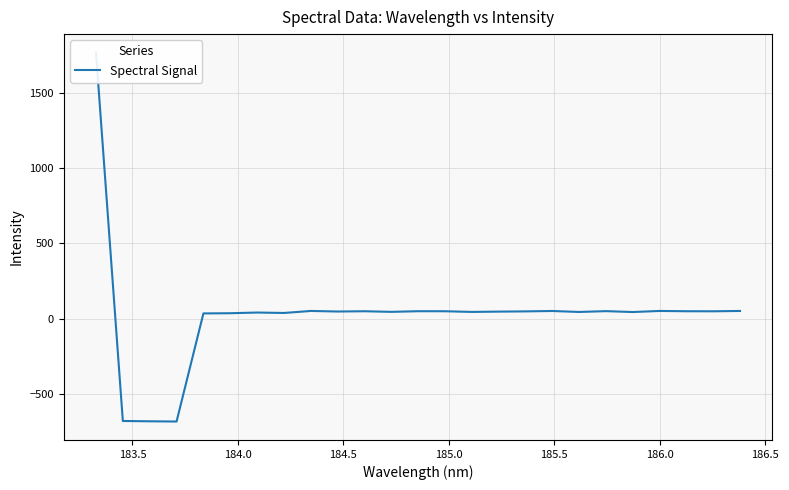

How many points are higher than both their immediate neighbors (excluding endpoints)?

7